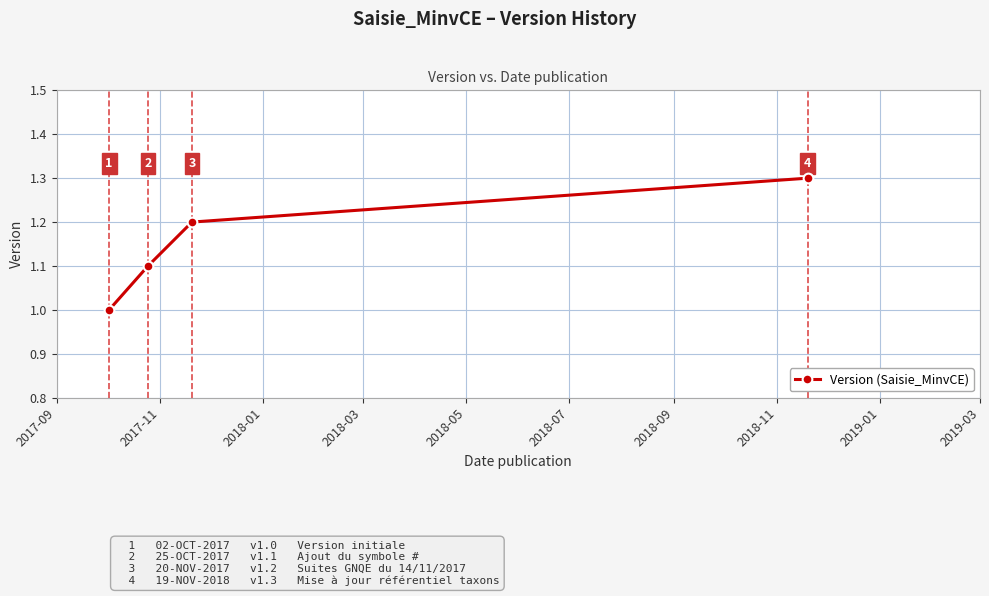

What is the maximum value shown in the chart?

1.3